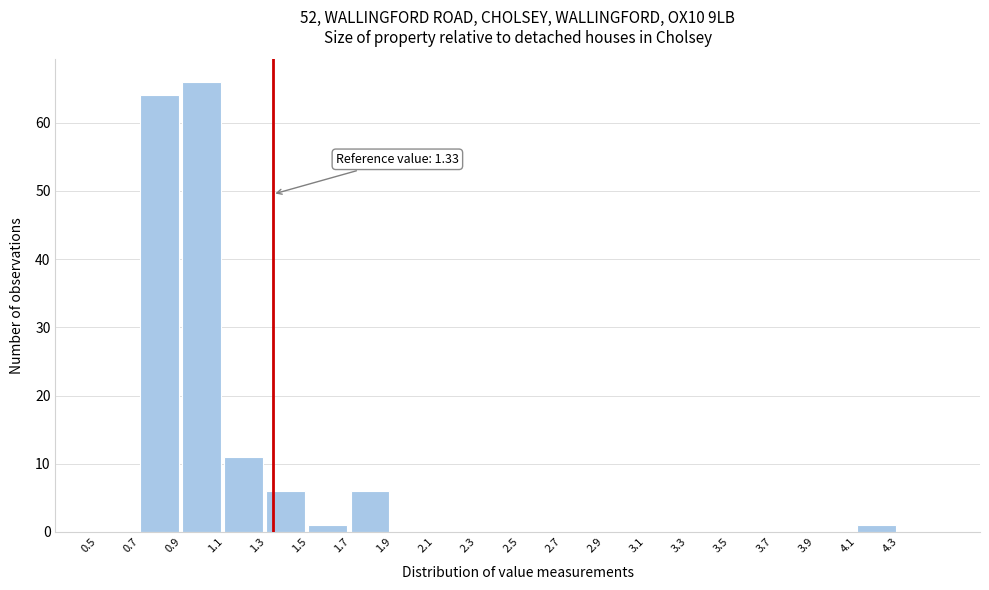

Which range on the x-axis has the tallest bar?

0.9 to 1.1